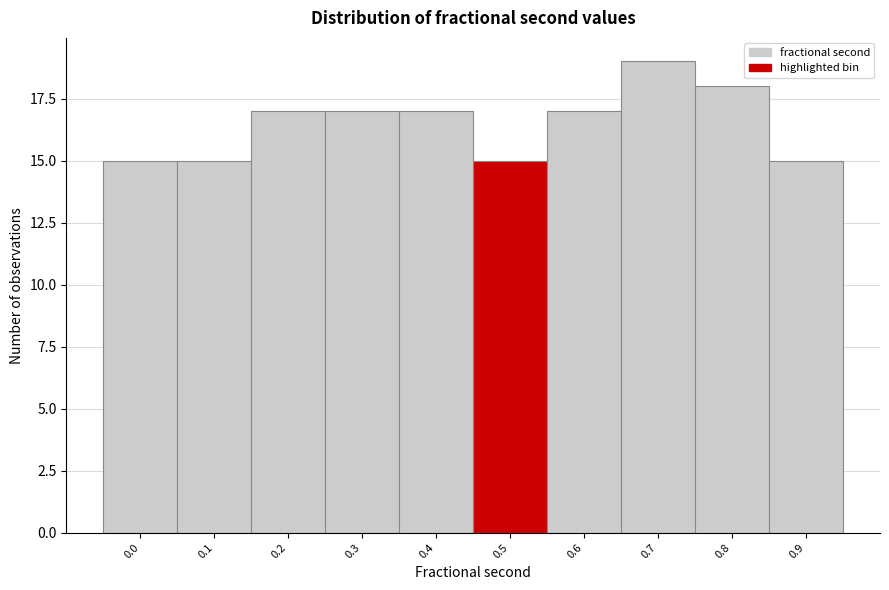

Reading left to right, list all the values displayed in this chart.

0.0=15	0.1=15	0.2=17	0.3=17	0.4=17	0.5=15	0.6=17	0.7=19	0.8=18	0.9=15